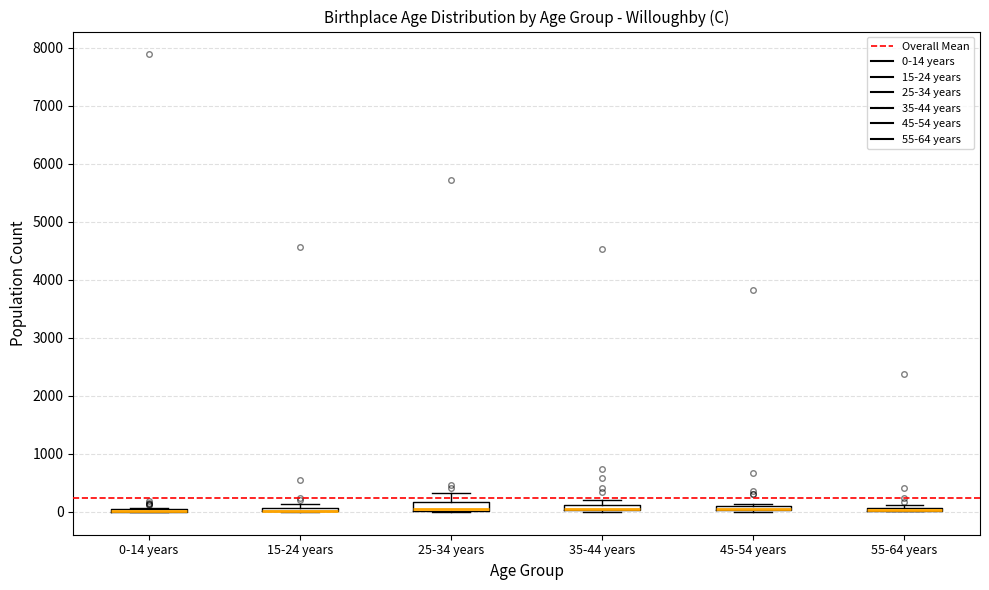

Where is the lower edge of the box for 45-54 years on the y-axis? The values are not printed on the chart, so give them approximately, as read against the axis.

0